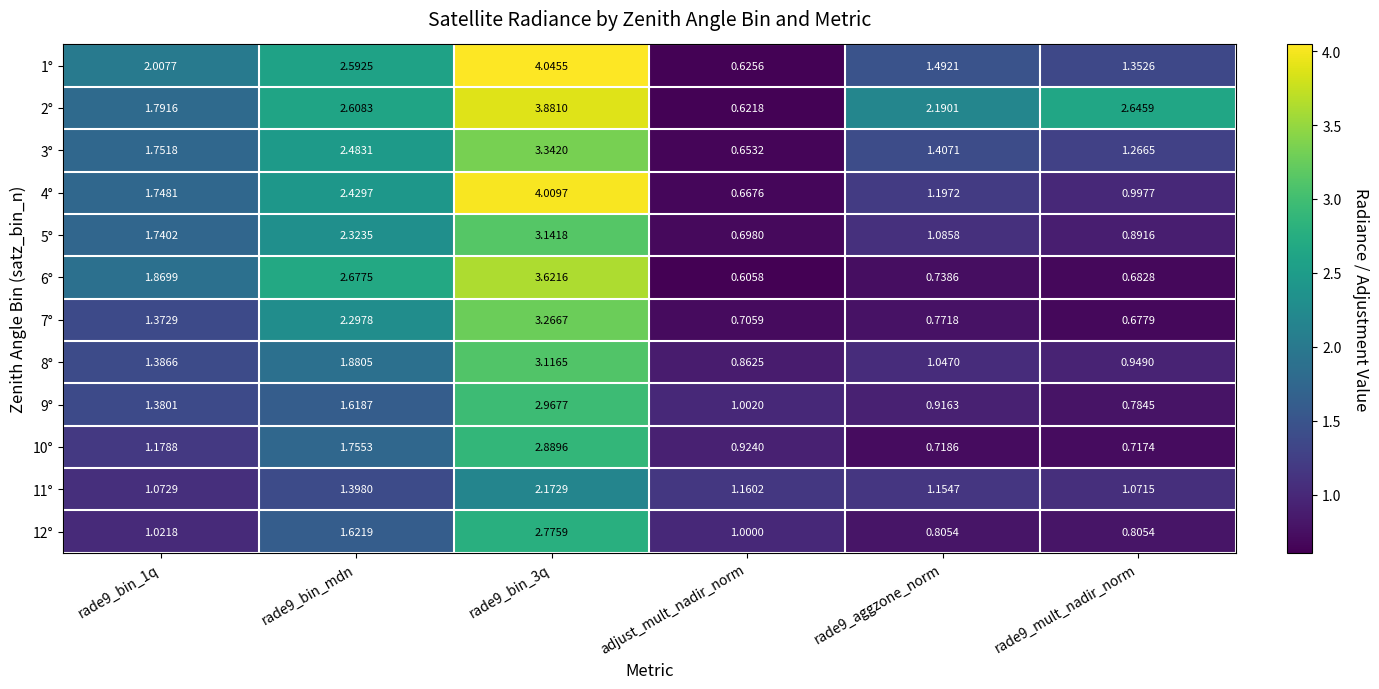

Which label corresponds to the smallest value in the chart?

adjust_mult_nadir_norm